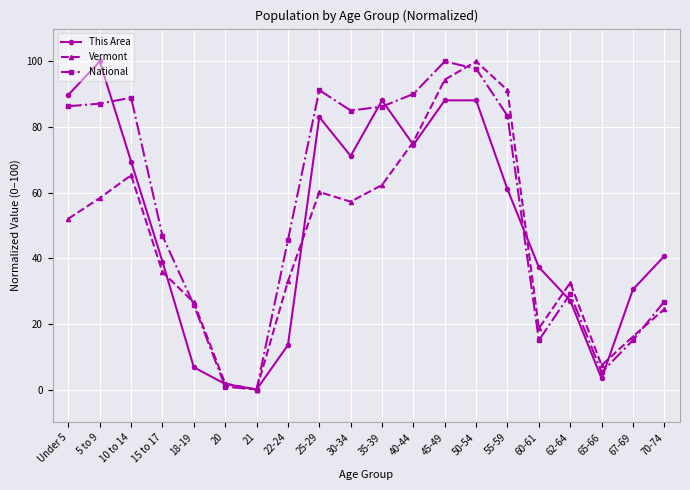

Which series has the largest total across all categories?

National